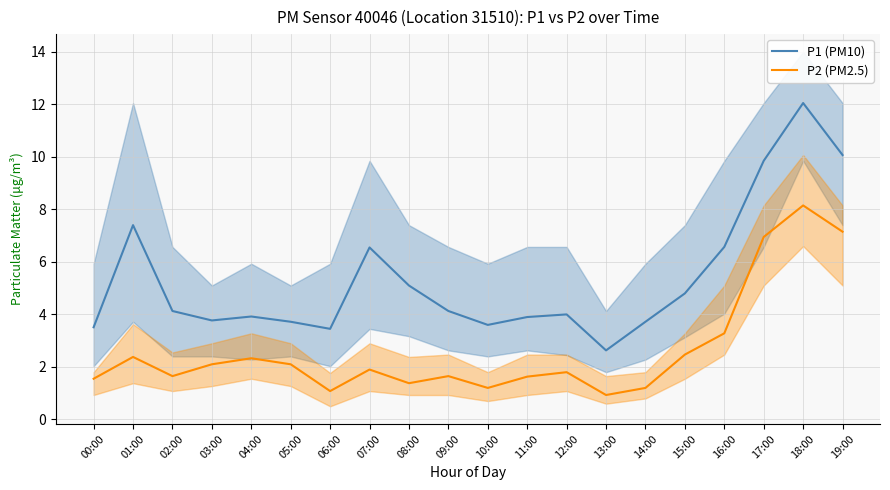

True or false: P2 (PM2.5) and P1 (PM10) cross at least once.

False